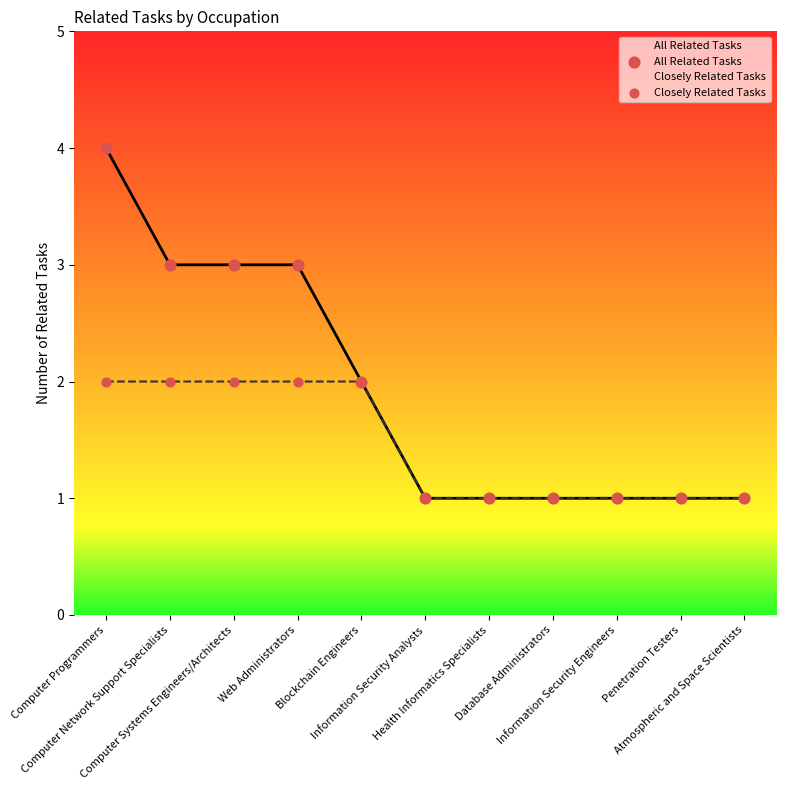

Which series reaches the maximum Y coordinate?

All Related Tasks